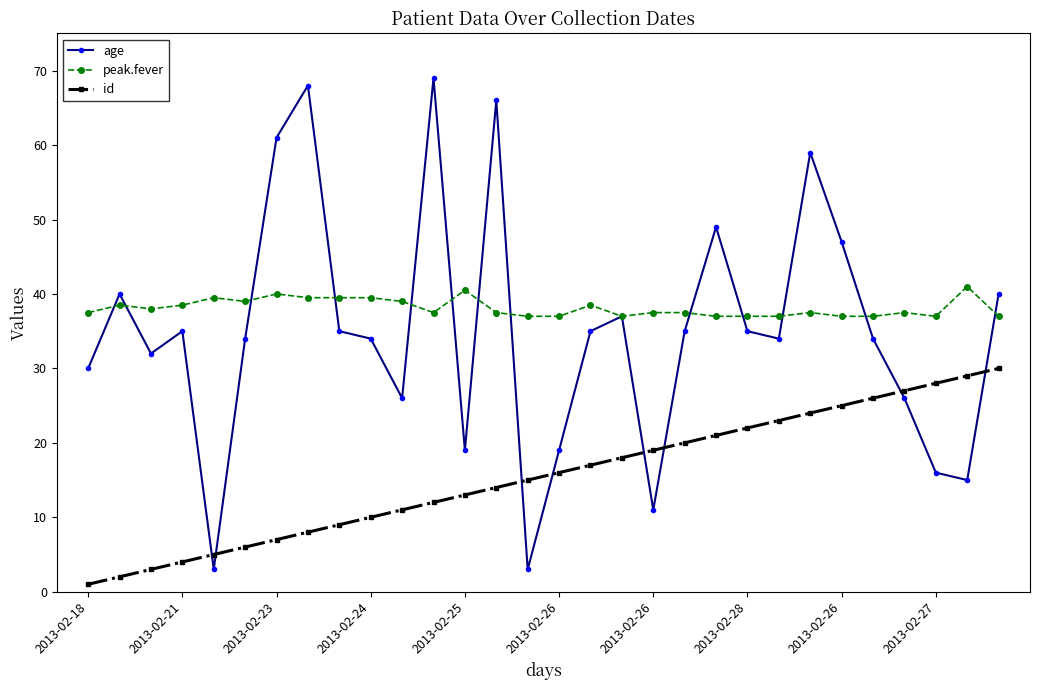

What is the difference between the second highest and minimum values in the age series?

65.0